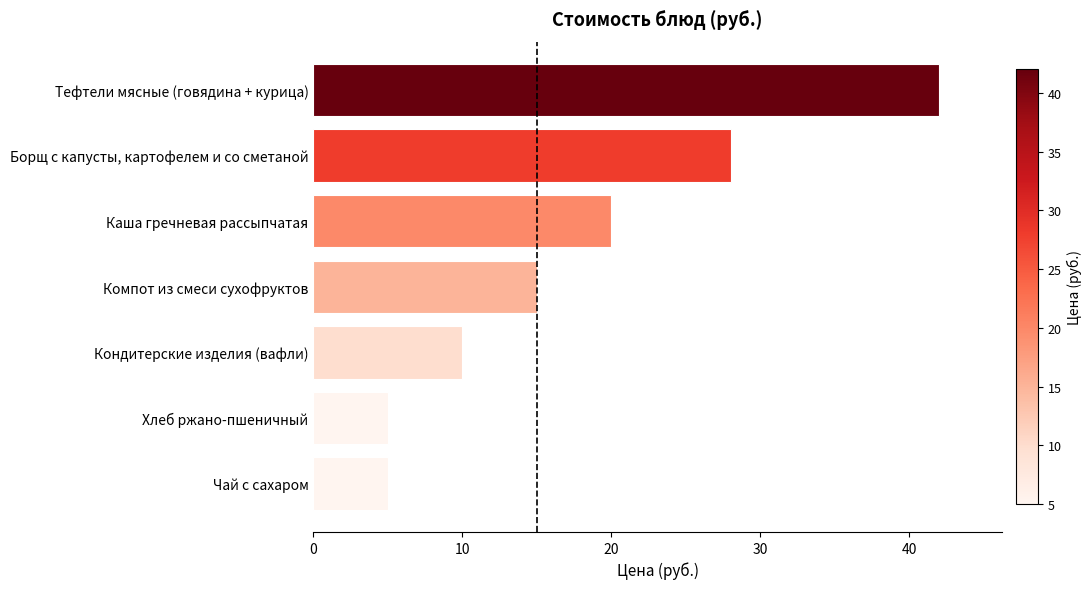

What is the difference between the values at Хлеб ржано-пшеничный and Тефтели мясные (говядина + курица)?

37